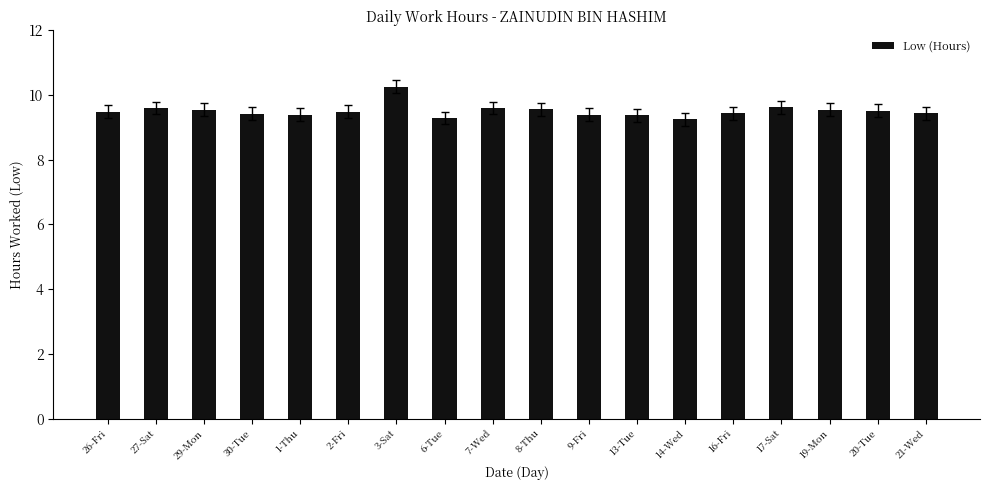

What is the maximum value shown in the chart?

10.3